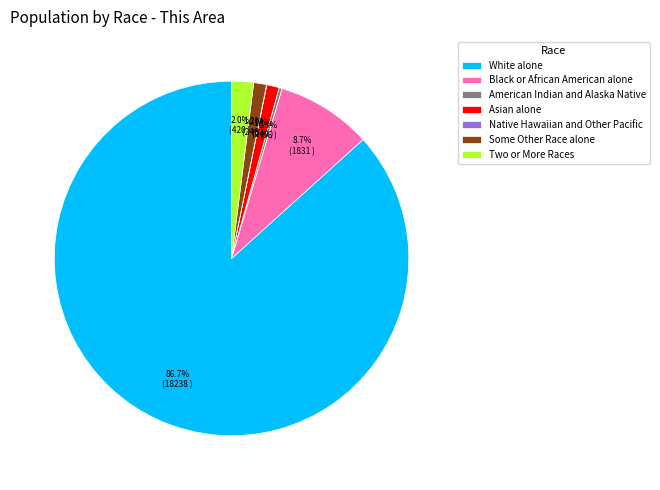

What portion of the pie excludes Black or African American alone?

91.3%